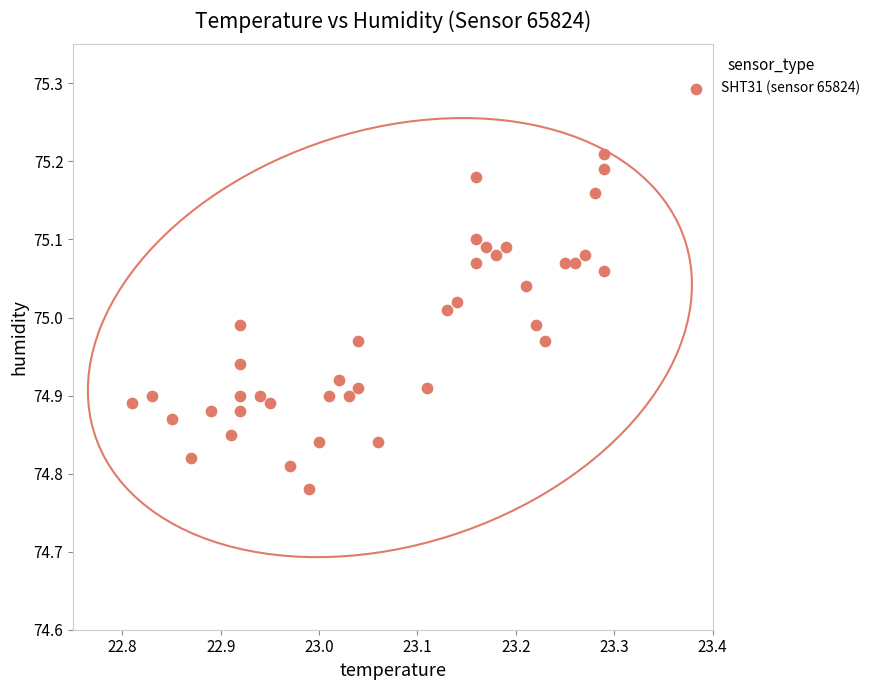

What is the range of Y values (max minus min)?

0.4